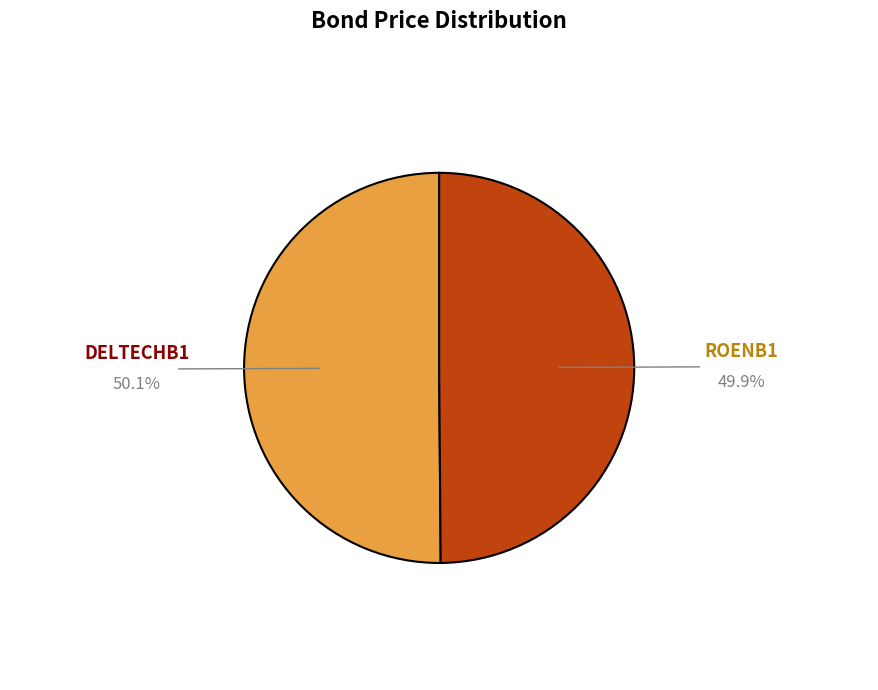

True or false: DELTECHB1 accounts for 41% of the total.

False